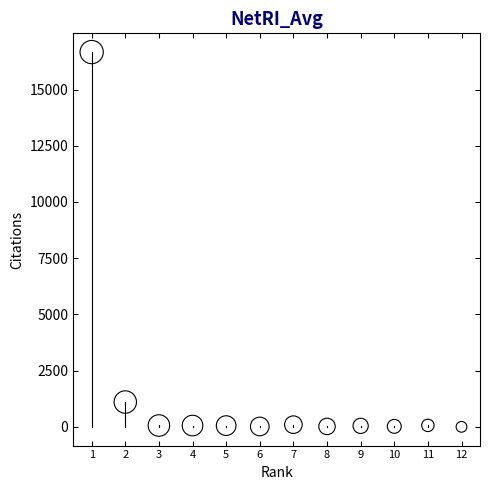

What Y value in the scatter plot is closest to 8333?

1104